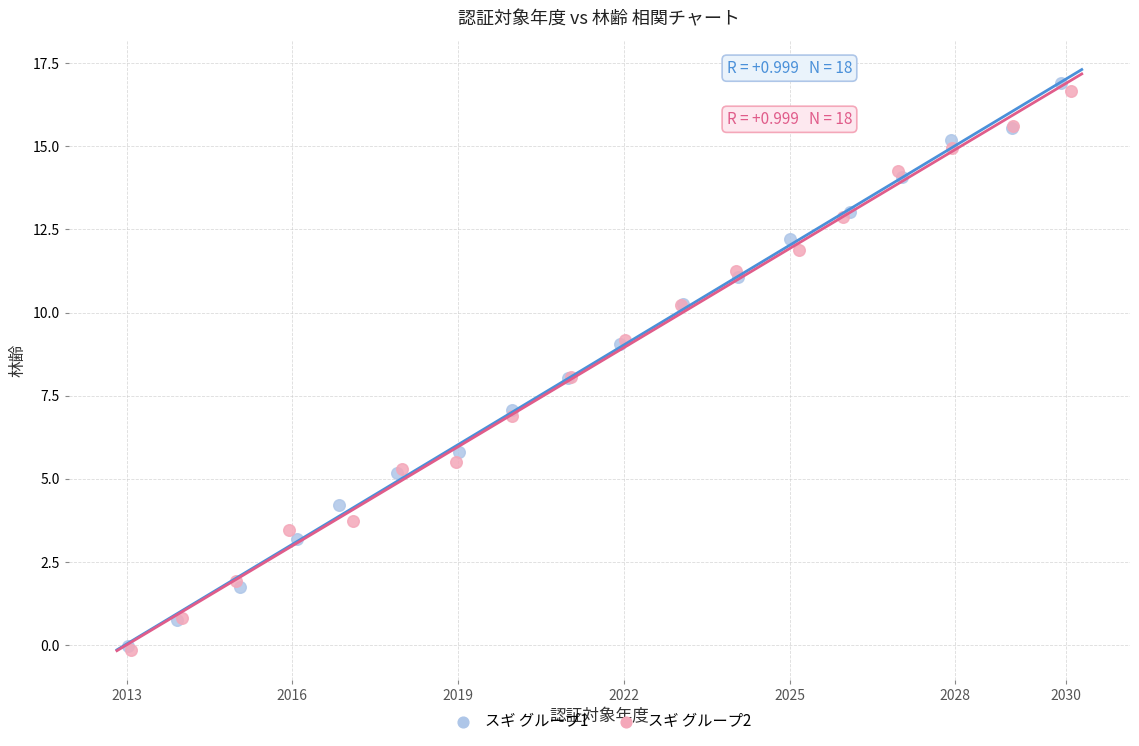

Which series reaches the maximum Y coordinate?

スギ グループ1